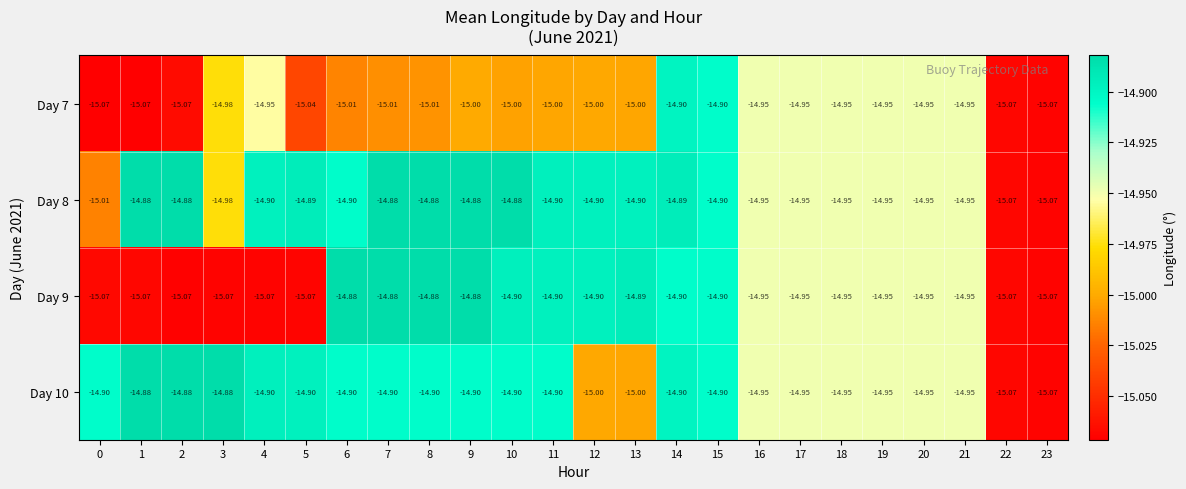

Is the value of Day 7 at 20 greater than the value of Day 8 at 3?

Yes